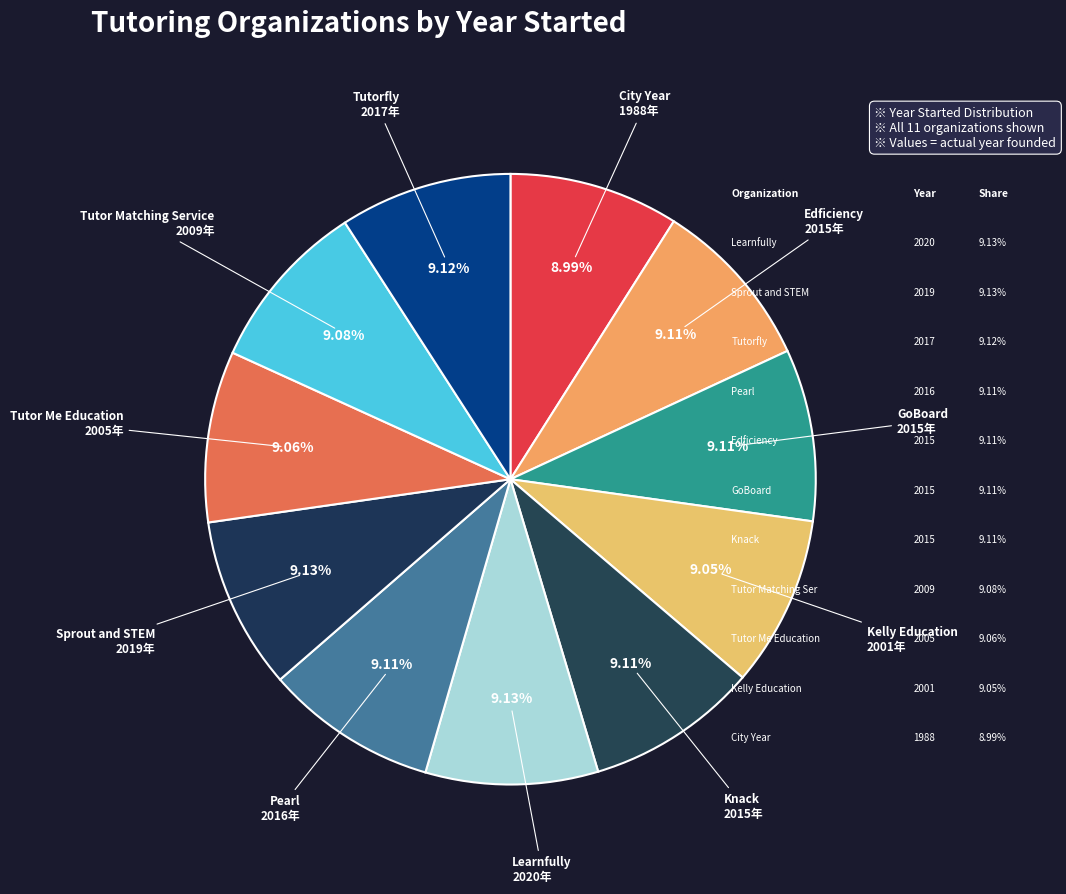

Is there any slice that represents more than half of the pie?

No